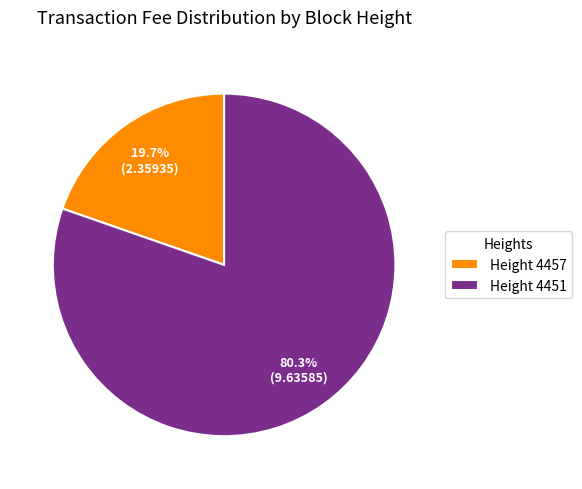

What is the ratio of the value at Height 4451 to the value at Height 4457?

4.1